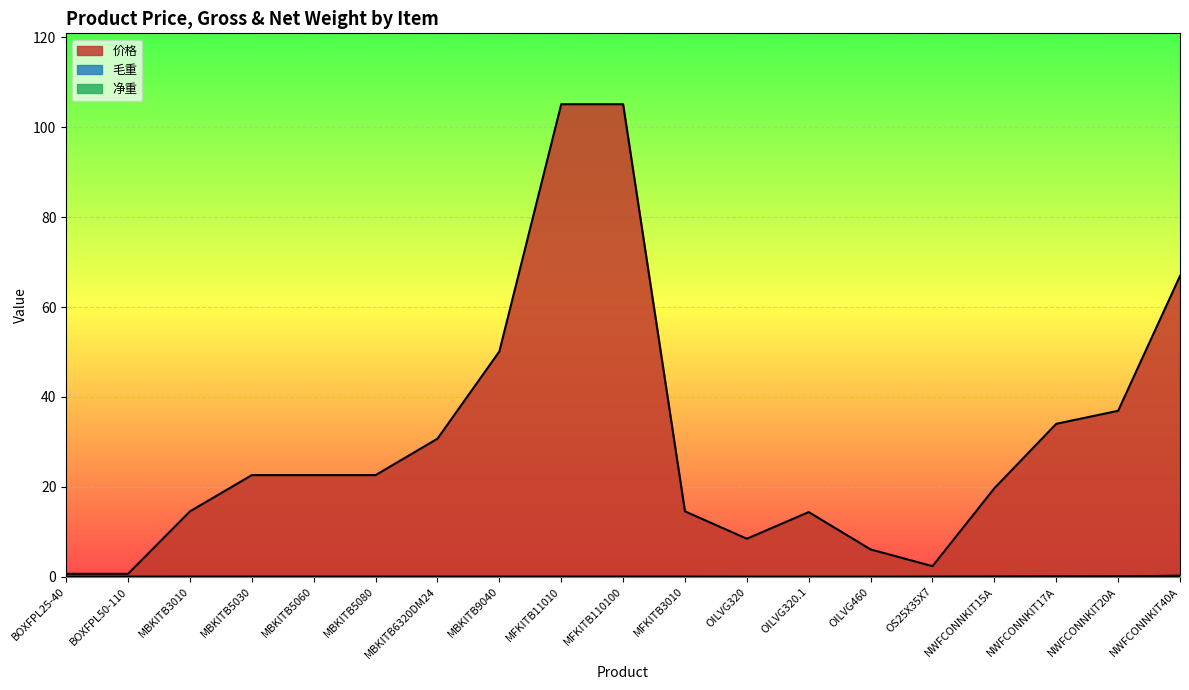

Is it true that 价格 equals 22.6 at MBKITB5080?

True